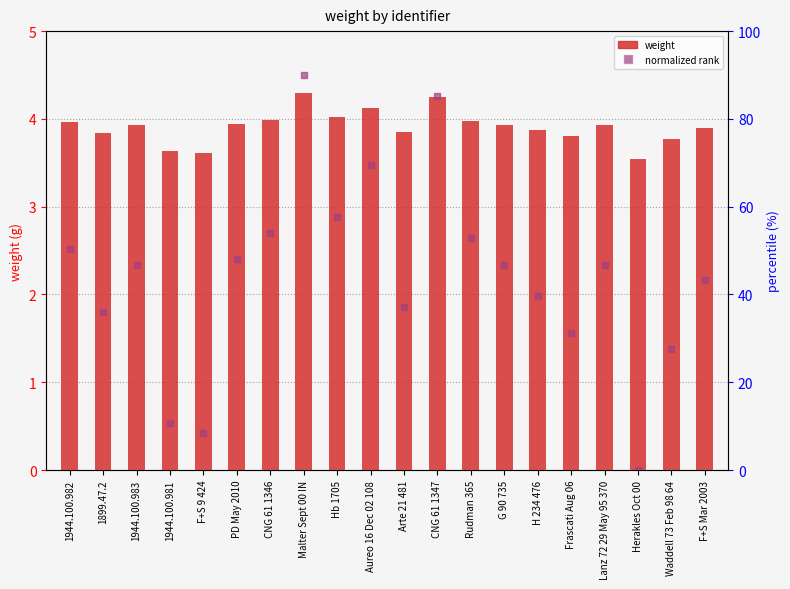

How many data points does each series have?

20